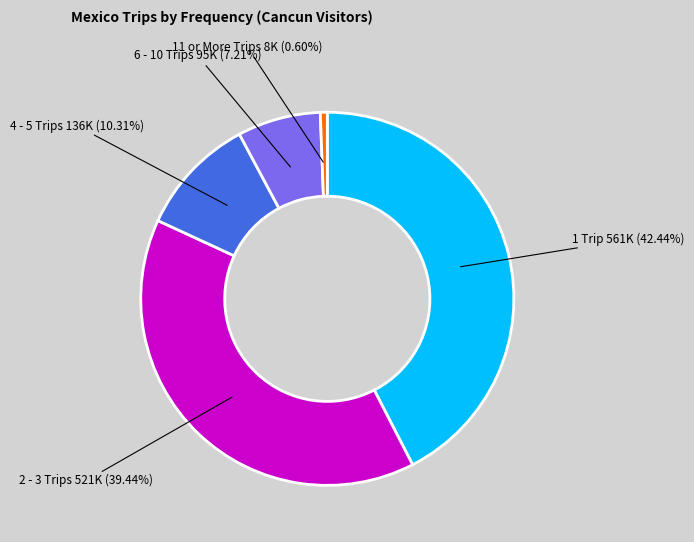

The 4 - 5 Trips slice represents 10% of the pie. True or false?

True